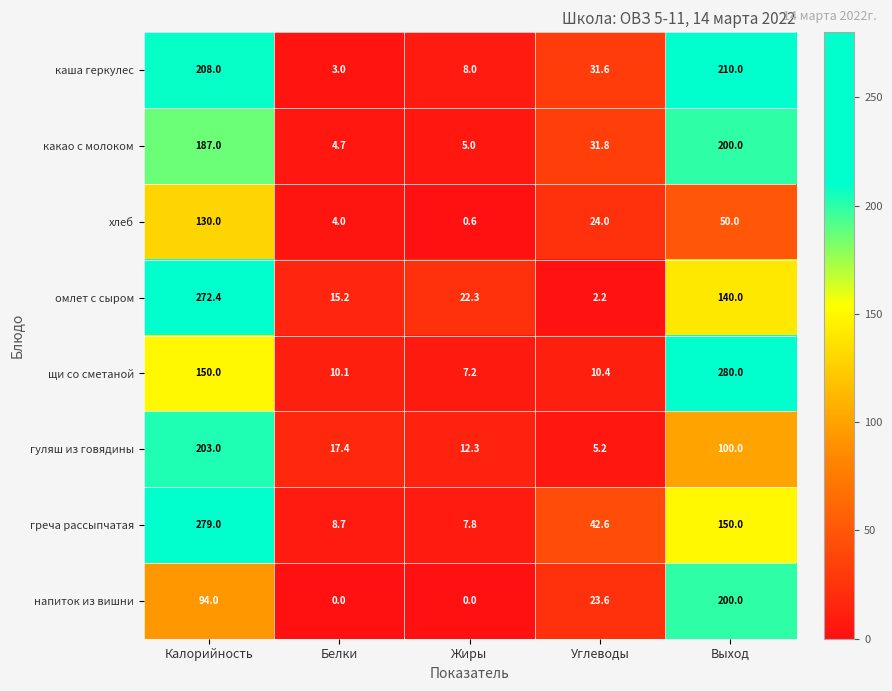

At Белки, list the series in order from largest to smallest.

гуляш из говядины, омлет с сыром, щи со сметаной, греча рассыпчатая, какао с молоком, хлеб, каша геркулес, напиток из вишни